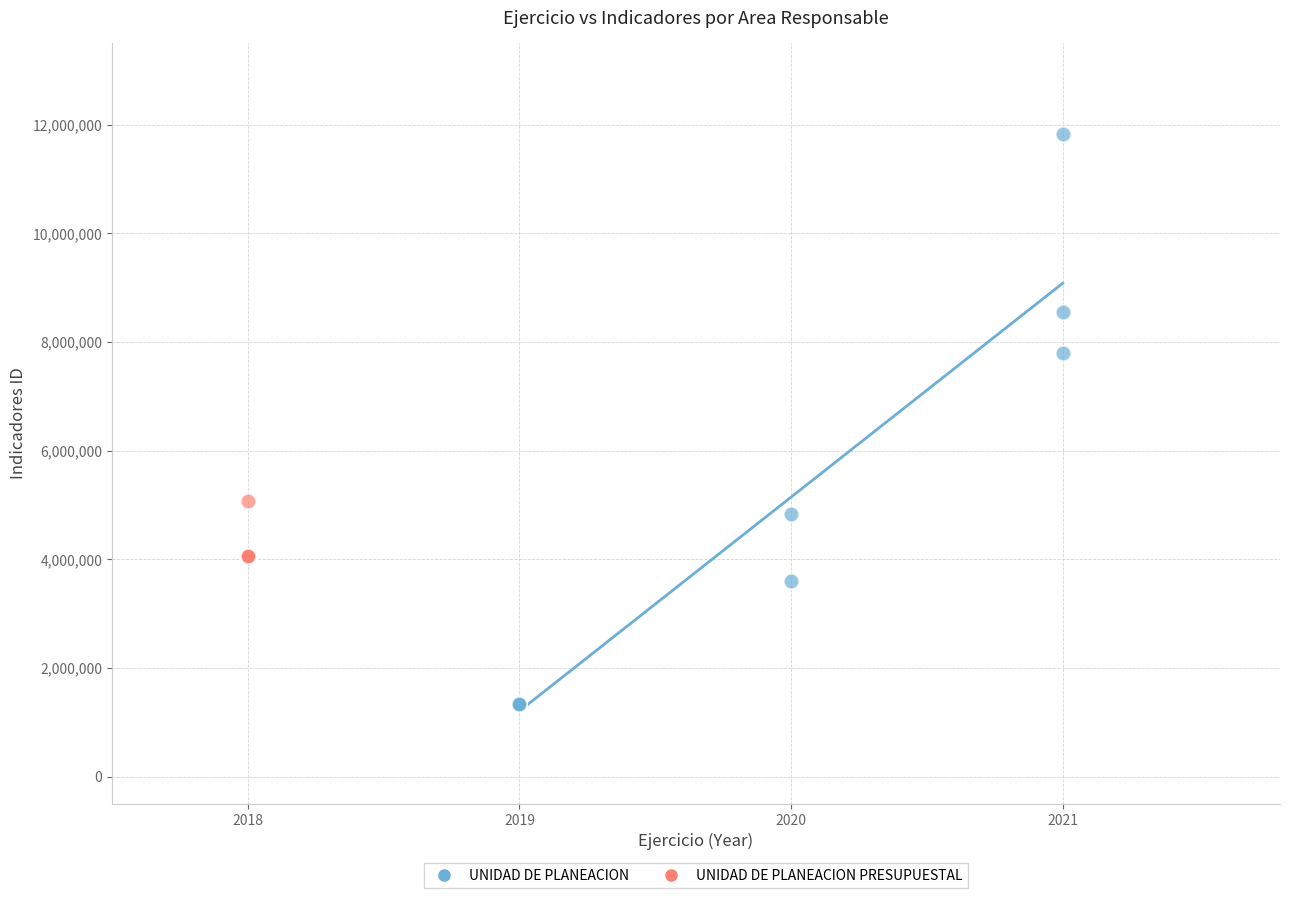

Which series reaches the minimum Y coordinate?

UNIDAD DE PLANEACION